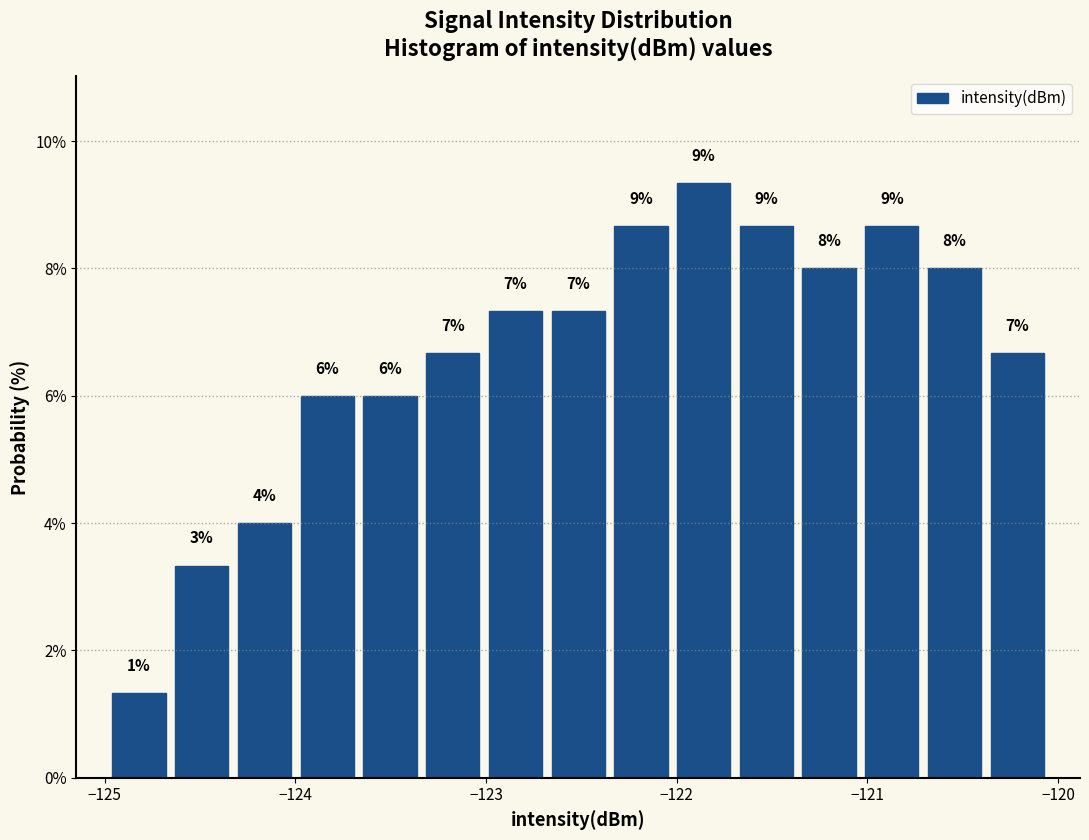

Read against the x-axis, roughly where is the centre of the tallest bar?

-121.9